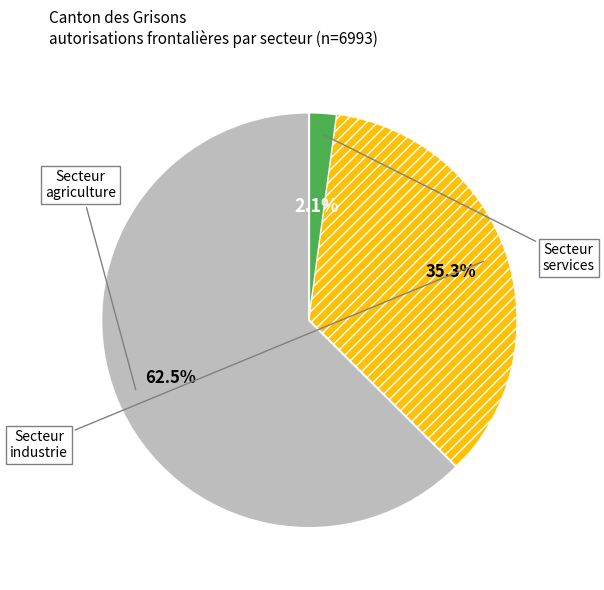

How many slices are in this pie chart?

3